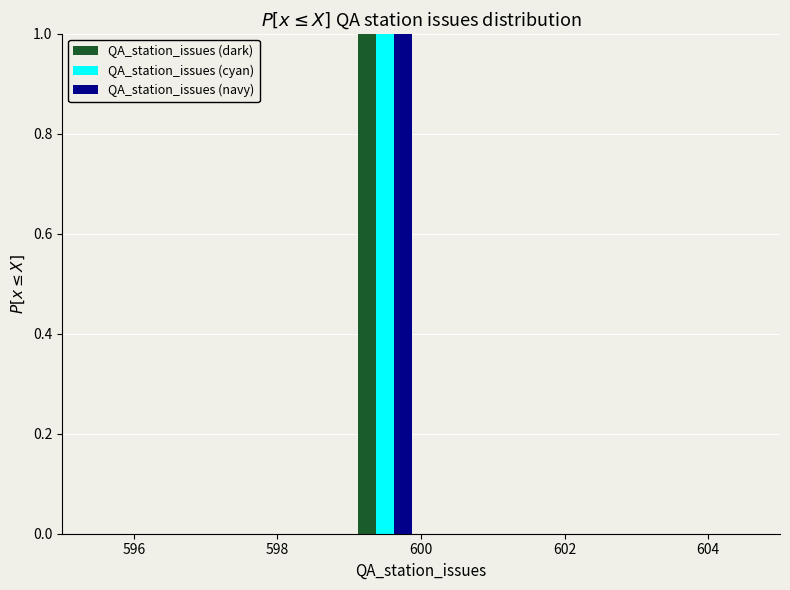

In the QA_station_issues (navy) series, which range on the x-axis has the tallest bar?

599 to 600